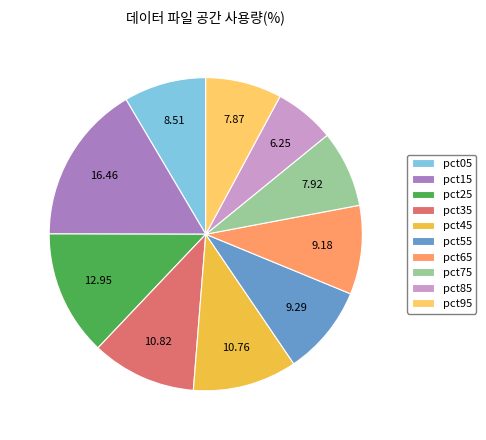

Do pct45 and pct65 together represent more than half of the pie?

No